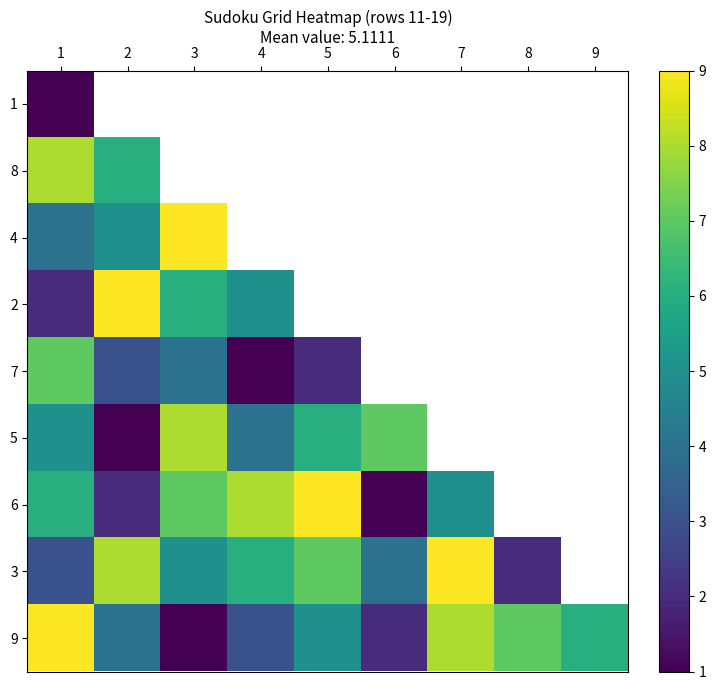

How many values in the 6 series are below 7?

4